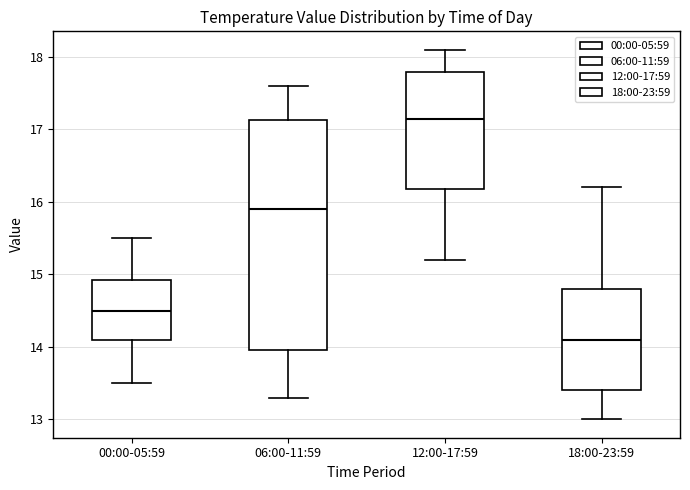

Which box has the highest median line?

12:00-17:59